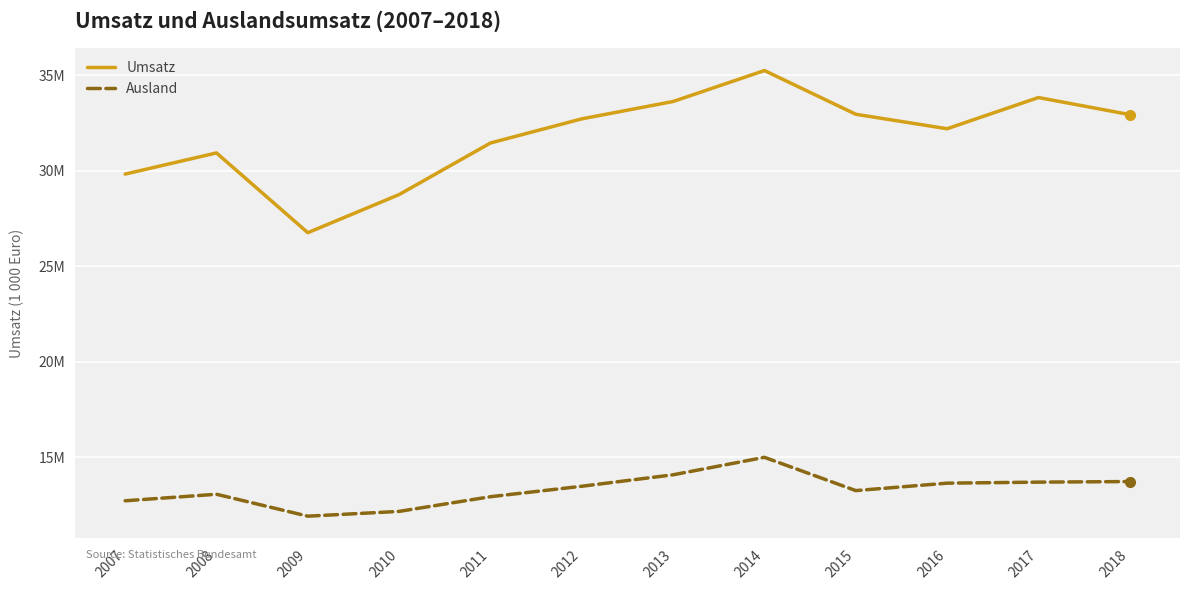

Is this an area chart (filled region under the line)?

No